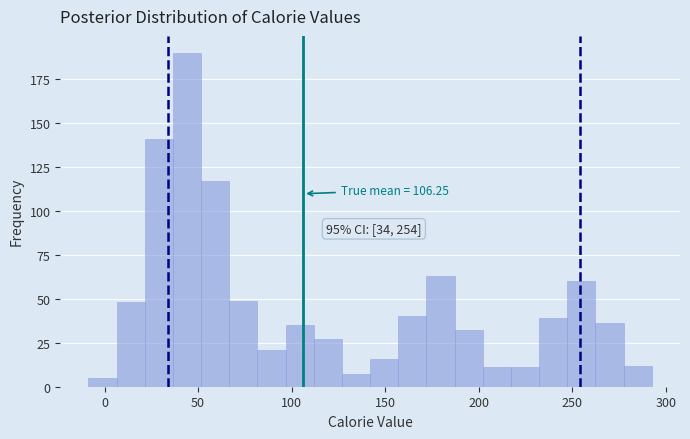

Read against the x-axis, roughly where is the centre of the tallest bar?

45